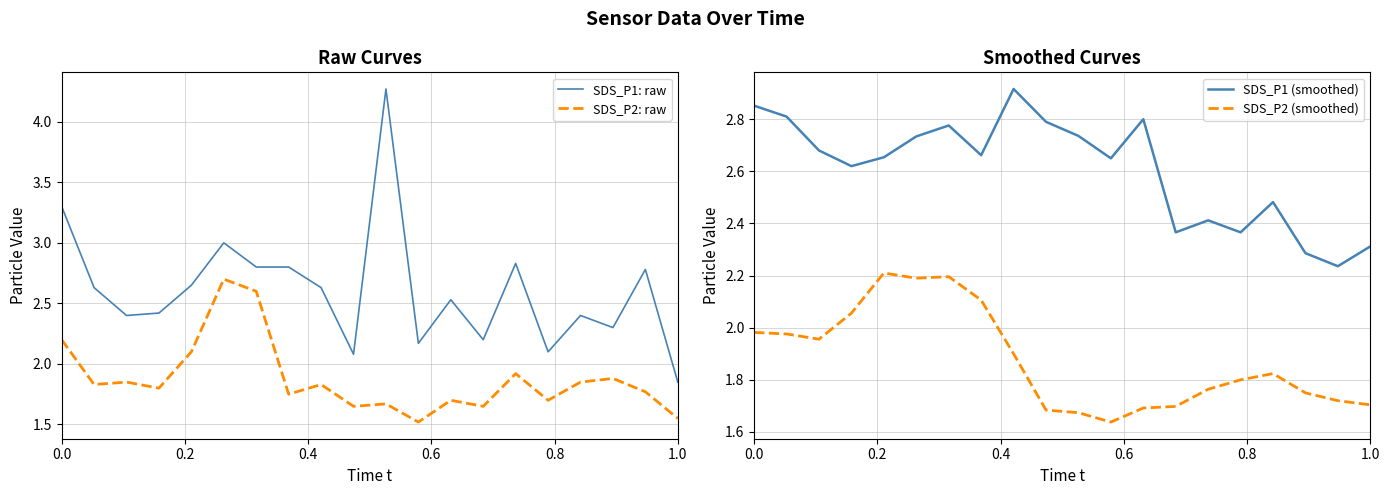

True or false: SDS_P2: raw and SDS_P1: raw intersect in this chart.

False